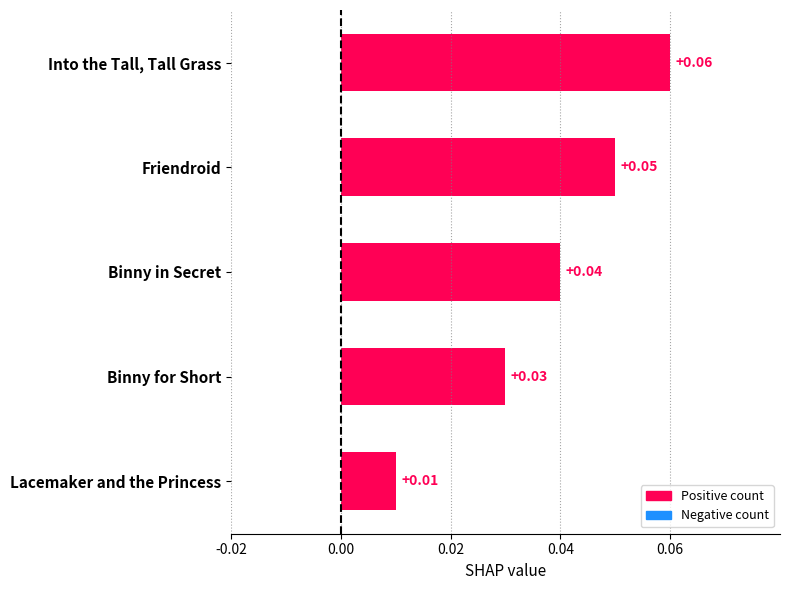

Where is the data nearest to the value 0?

Lacemaker and the Princess